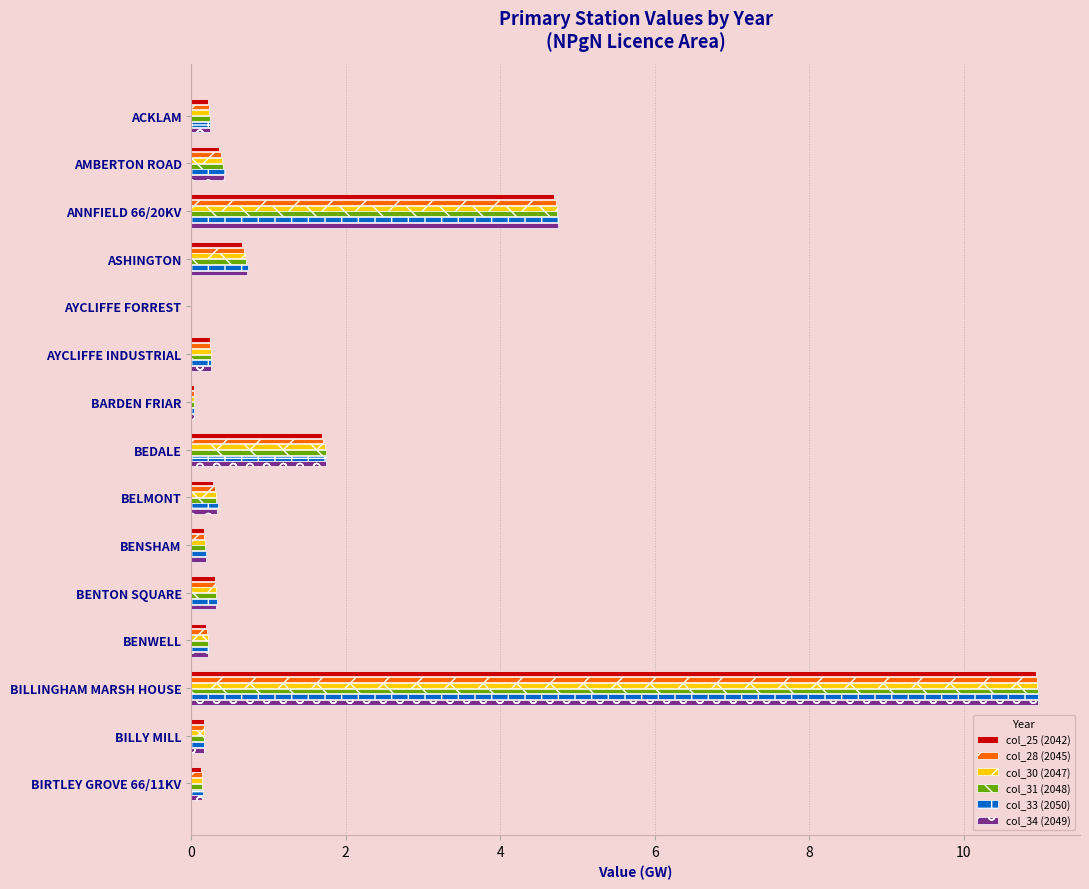

Count the number of categories in the chart.

15